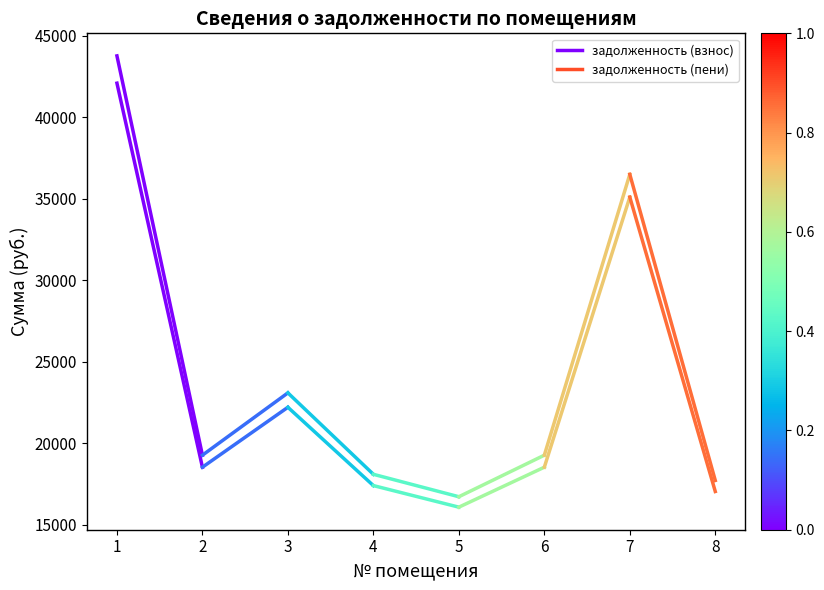

Reading left to right, what are all the values shown in this chart?

задолженность (взнос): 42103.9	18536.5
задолженность (пени): 43778.2	19273.6